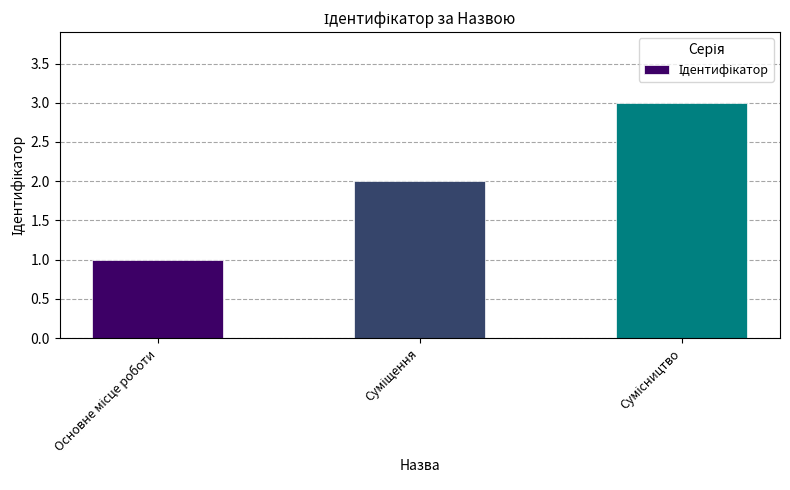

What is the difference between the maximum and minimum values?

2